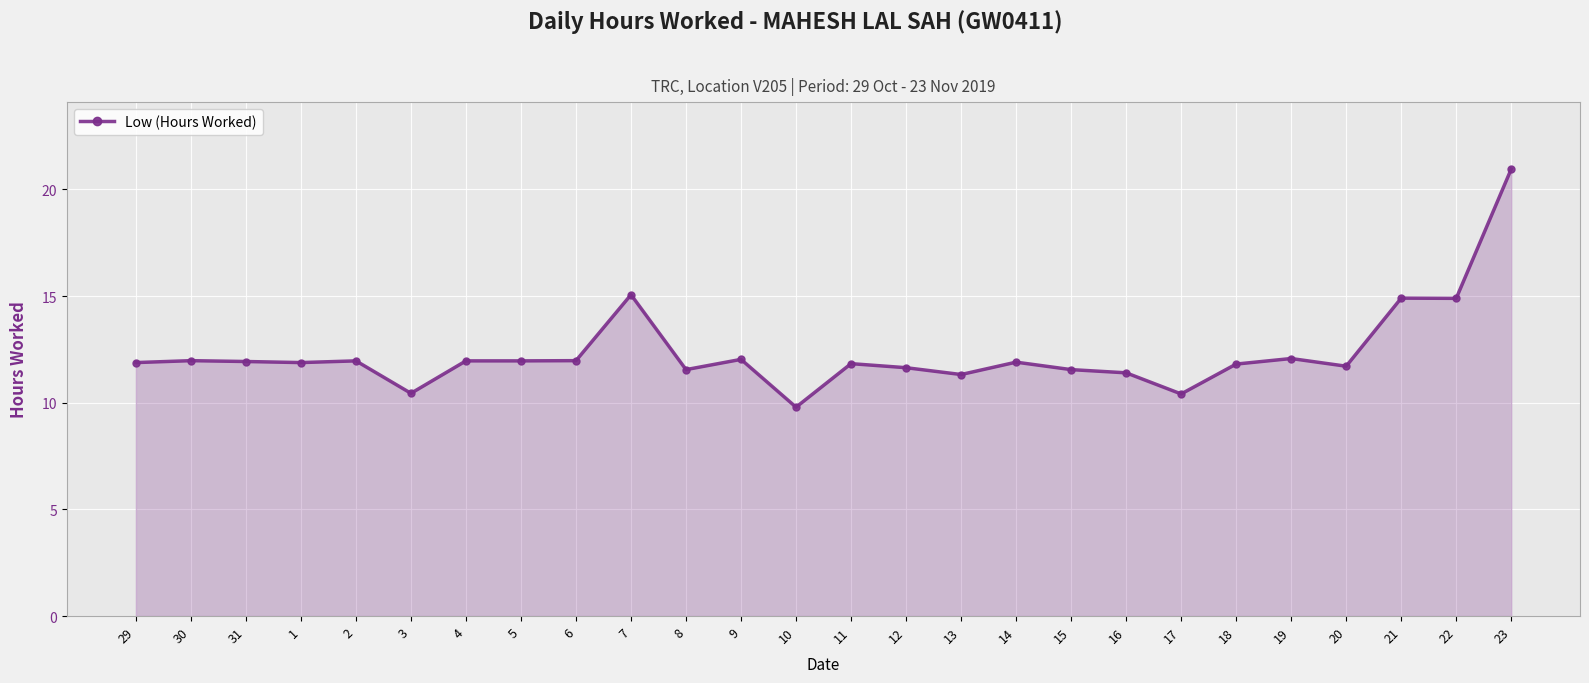

What is the ratio of the value at 10 to the value at 22?

0.7